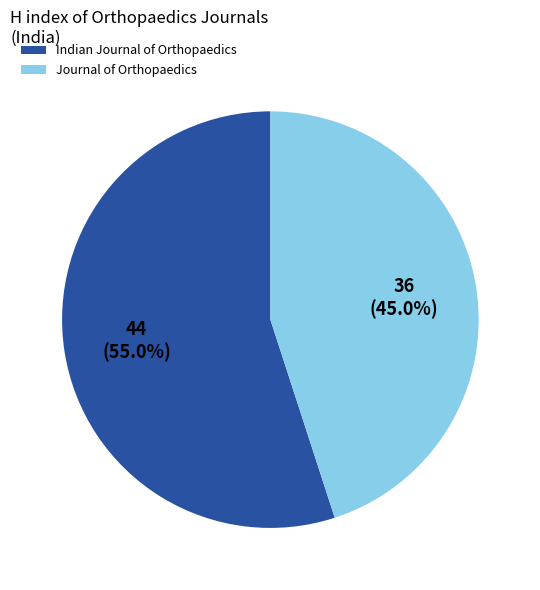

Does any single category account for the majority?

Yes